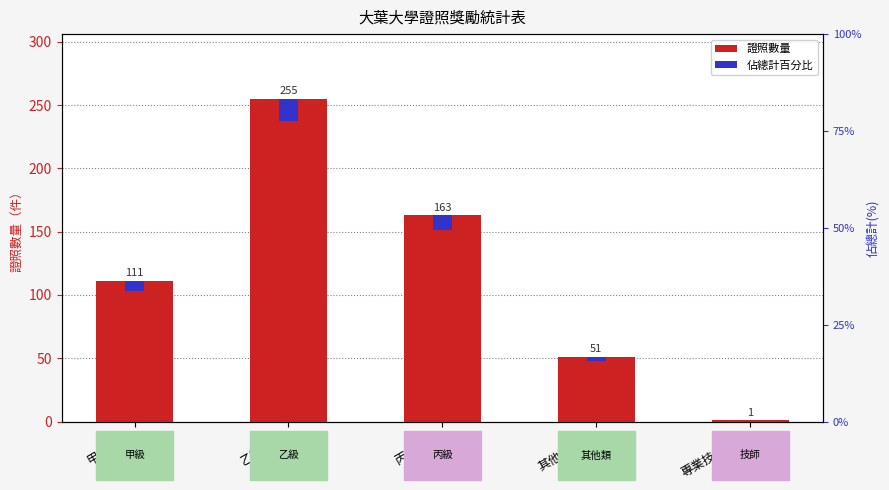

At which category is the sum across all series the highest?

乙級證照